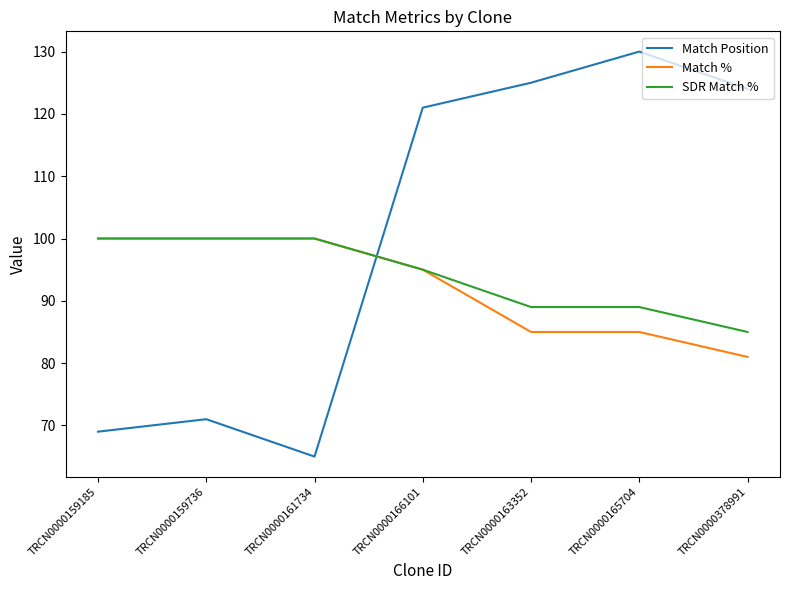

What is the difference between the second highest and second lowest values in the Match % series?

15